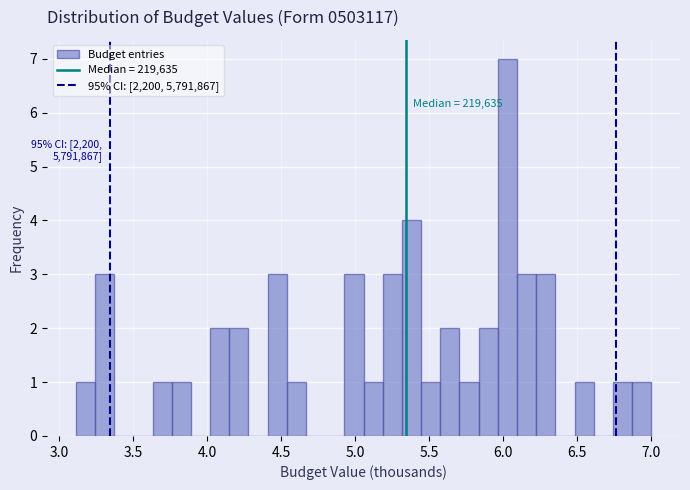

Around what value on the x-axis is the tallest bar? Give the approximate position of its centre, as read against the axis.

6.05